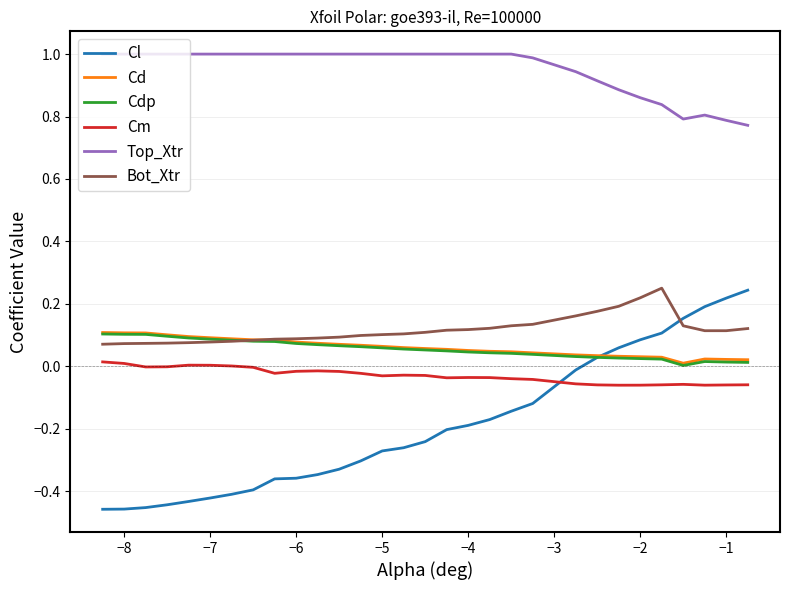

Which series has the largest range (max minus min)?

Cl